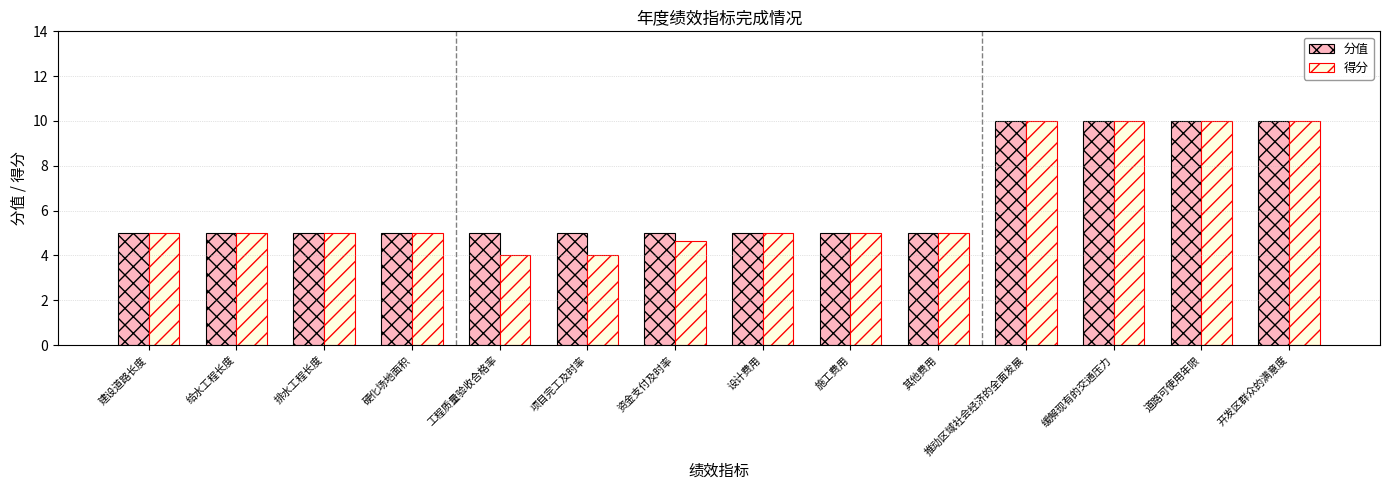

Reading right to left, transcribe all the data shown in this chart.

分值: 开发区群众的满意度=10.0	道路可使用年限=10.0	缓解现有的交通压力=10.0	推动区域社会经济的全面发展=10.0	其他费用=5.0	施工费用=5.0	设计费用=5.0	资金支付及时率=5.0	项目完工及时率=5.0	工程质量验收合格率=5.0	硬化场地面积=5.0	排水工程长度=5.0	给水工程长度=5.0	建设道路长度=5.0
得分: 开发区群众的满意度=10.0	道路可使用年限=10.0	缓解现有的交通压力=10.0	推动区域社会经济的全面发展=10.0	其他费用=5.0	施工费用=5.0	设计费用=5.0	资金支付及时率=4.6	项目完工及时率=4.0	工程质量验收合格率=4.0	硬化场地面积=5.0	排水工程长度=5.0	给水工程长度=5.0	建设道路长度=5.0